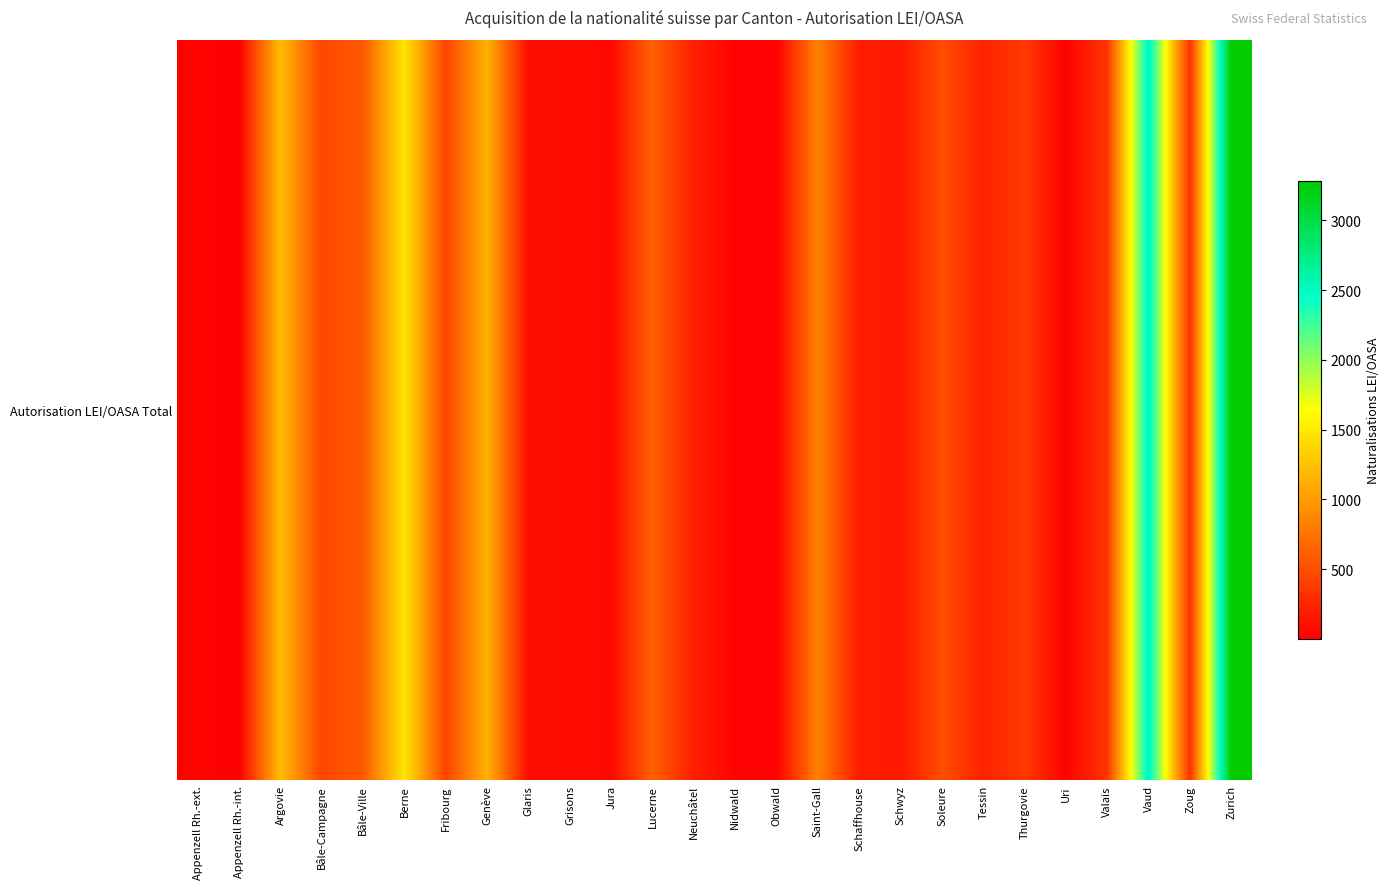

Between Argovie and Zurich, which is larger?

Zurich